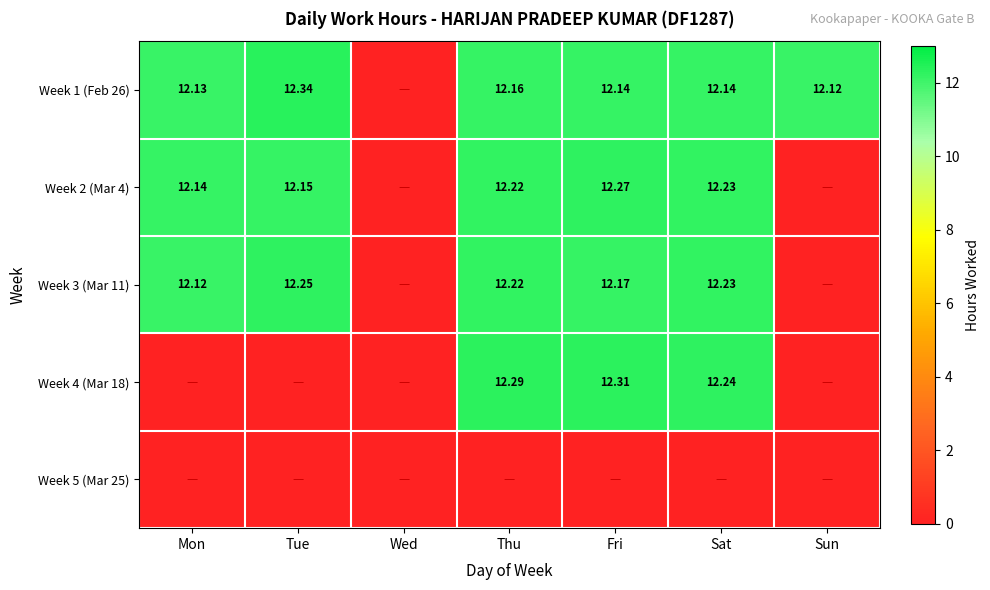

What is the spread (max minus min) of values at Tue?

0.2